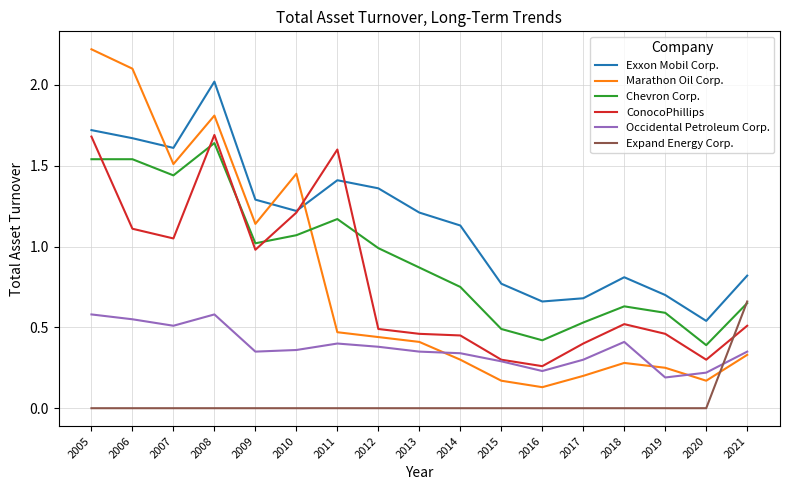

The Chevron Corp. series shows 0.3 at 2015. True or false?

False